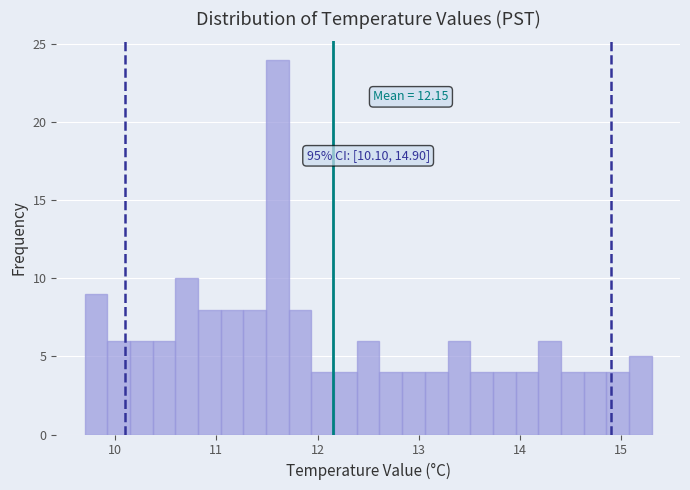

Around what value on the x-axis is the tallest bar? Give the approximate position of its centre, as read against the axis.

11.6